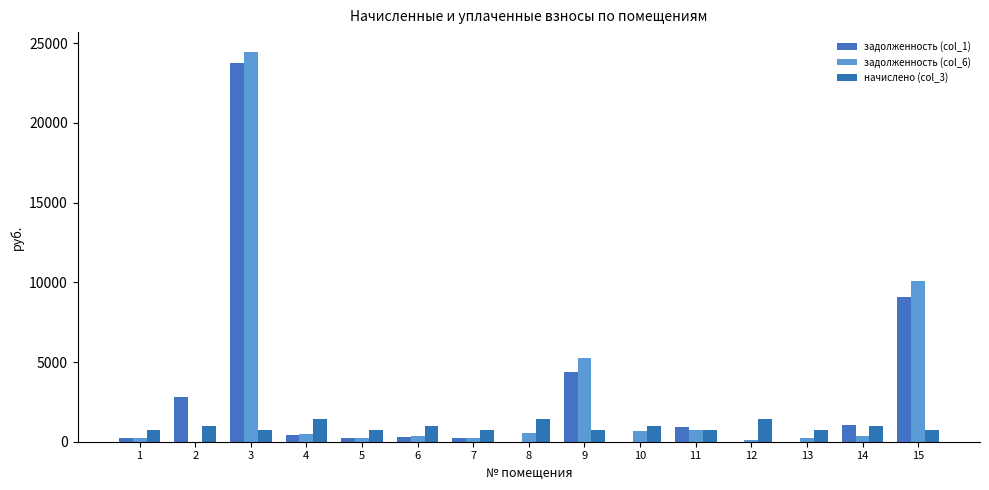

What is the value of the задолженность (col_6) bar at the 11th from the left?

753.8